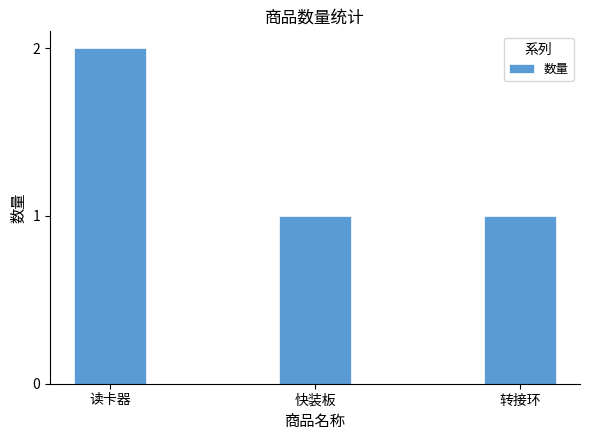

What is the label of the 1st bar from the right?

转接环